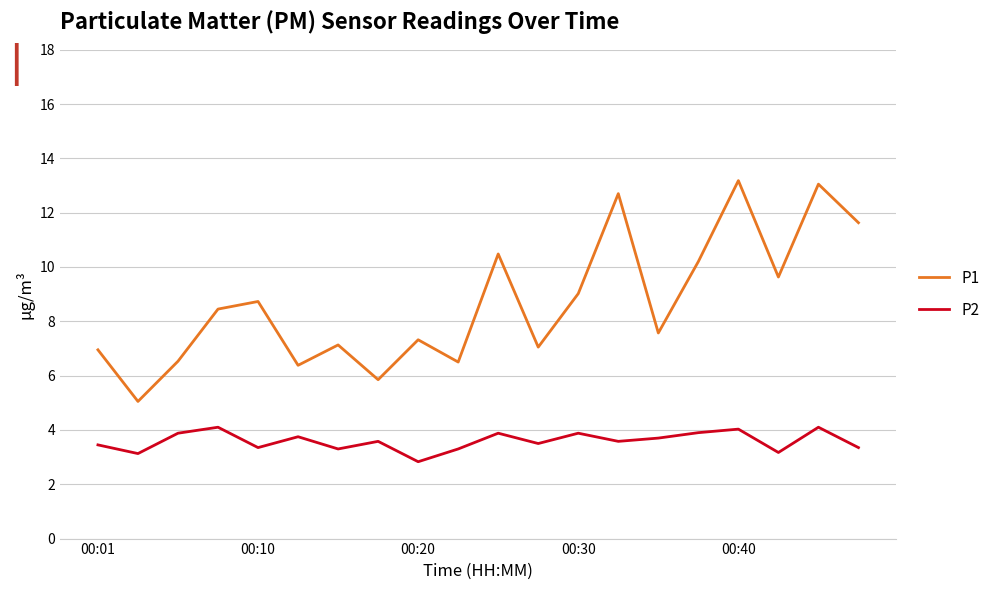

Which series has the largest total across all categories?

P1